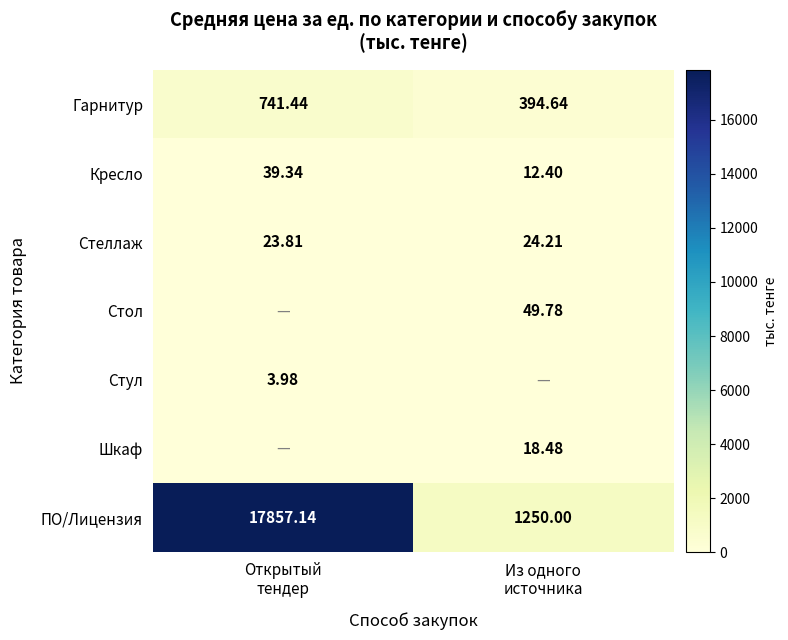

Which series has the largest range (max minus min)?

ПО/Лицензия